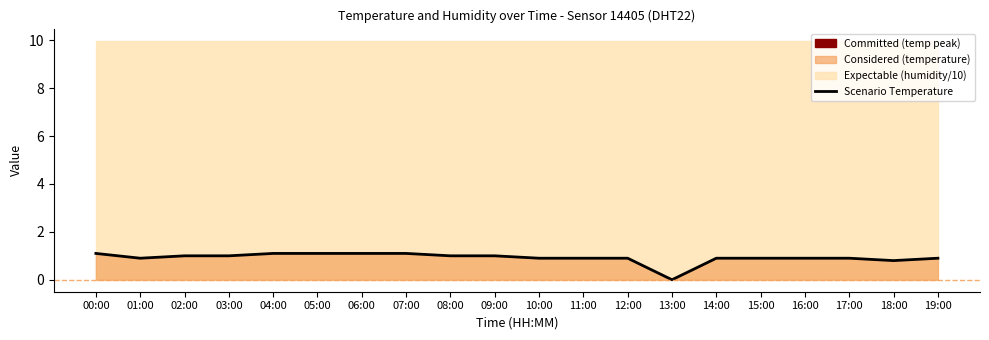

How many data points are above 0?

19